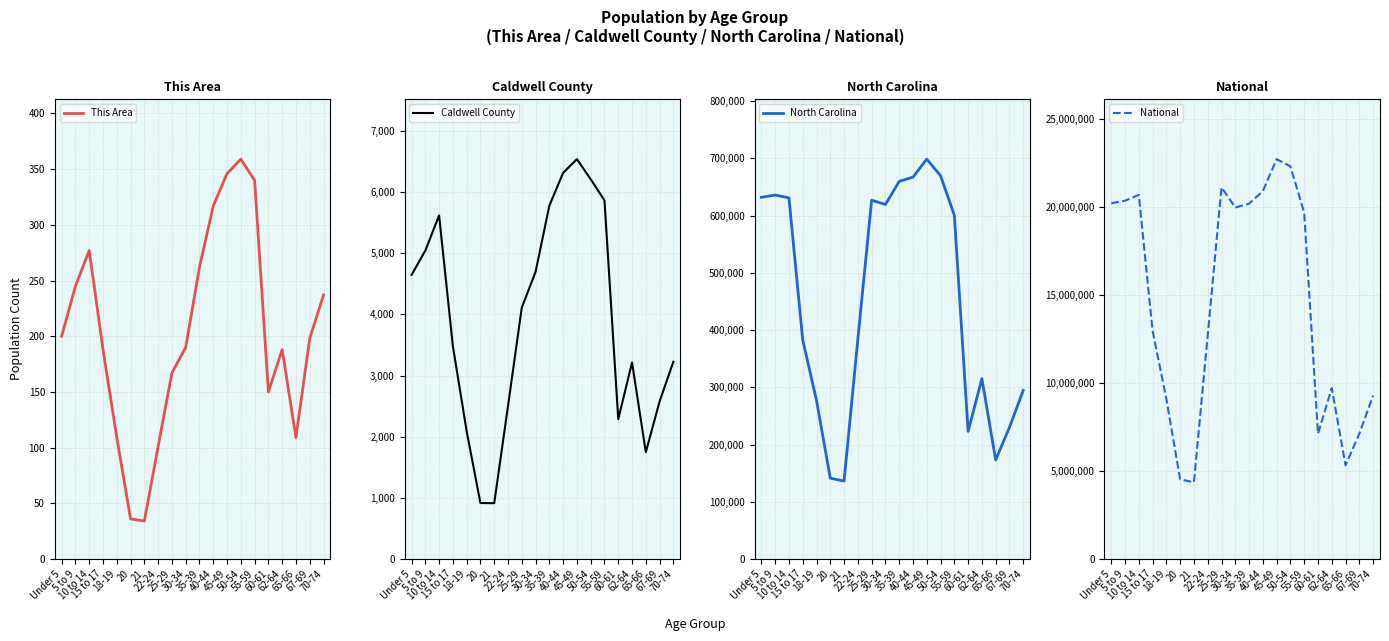

Rank the series at Under 5 from highest to lowest value.

National, North Carolina, Caldwell County, This Area